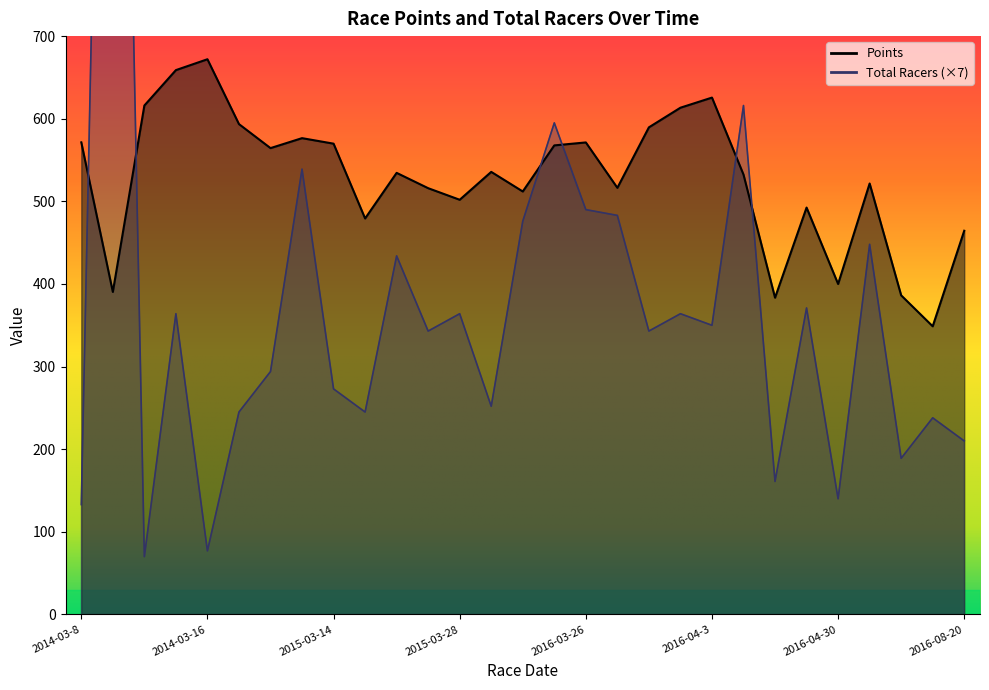

The Points series shows 476.4 at 2016-06-18. True or false?

False